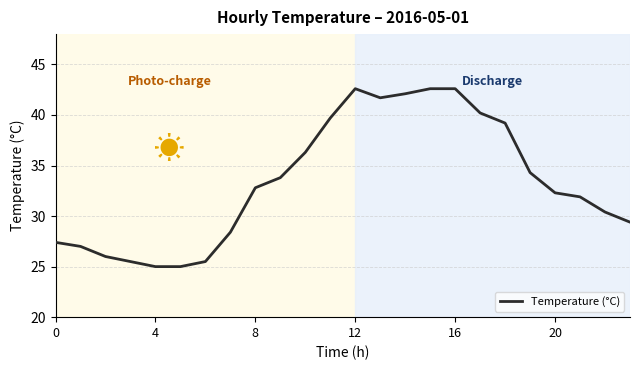

What is the difference between the maximum and minimum values?

17.6